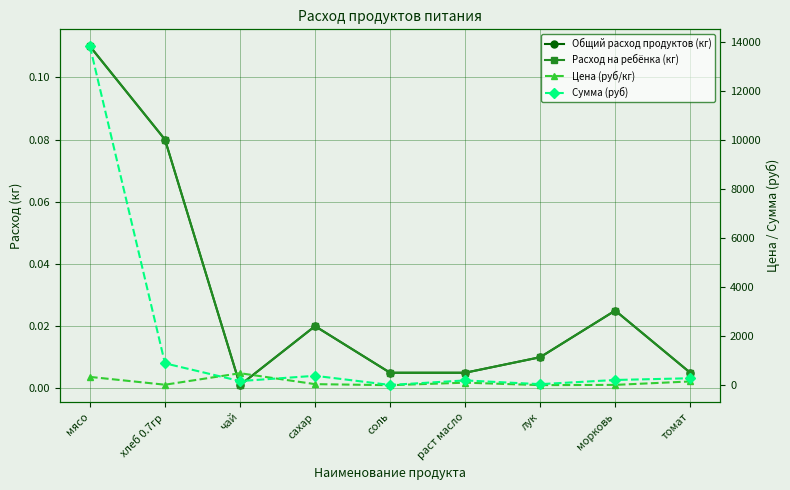

True or false: Сумма (руб) and Общий расход продуктов (кг) intersect in this chart.

False